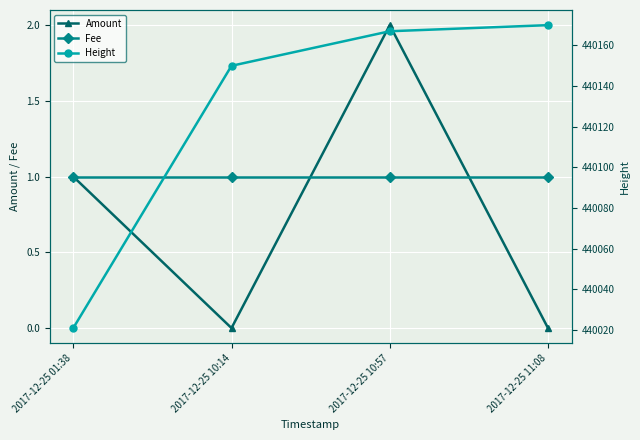

Read the Fee value at 2017-12-25 10:57.

1